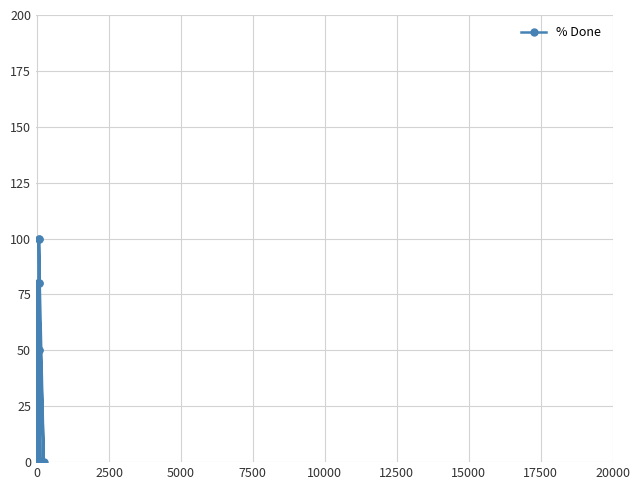

Reading right to left, what are all the values shown in this chart?

0	0	100	0	0	0	80	0	80	100	50	50	0	0	0	30	30	0	50	0	0	0	0	0	0	0	0	50	50	20	80	50	0	30	0	80	20